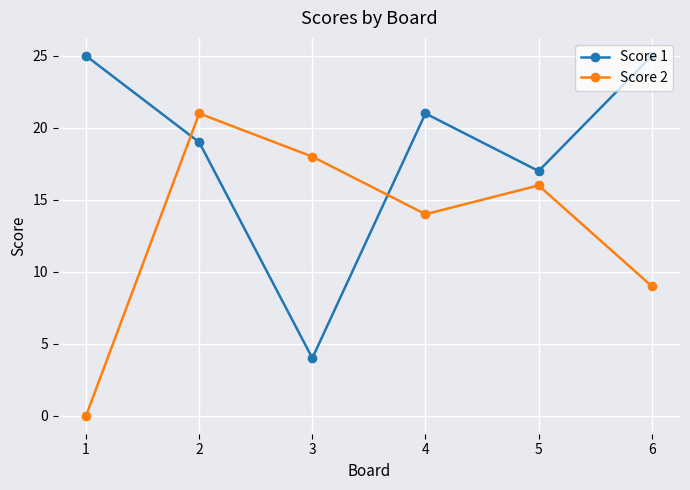

Between which two adjacent categories do Score 2 and Score 1 first intersect?

1 and 2